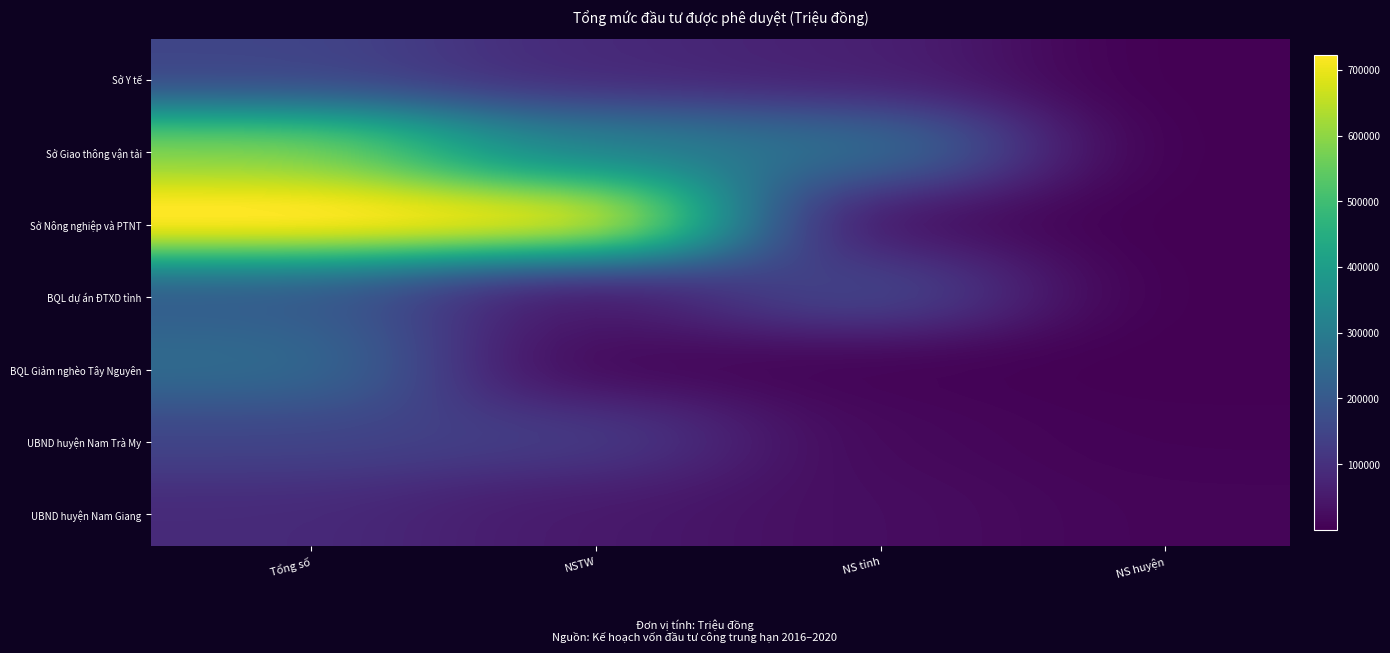

At which category does the chart reach its peak across all series?

Tổng số